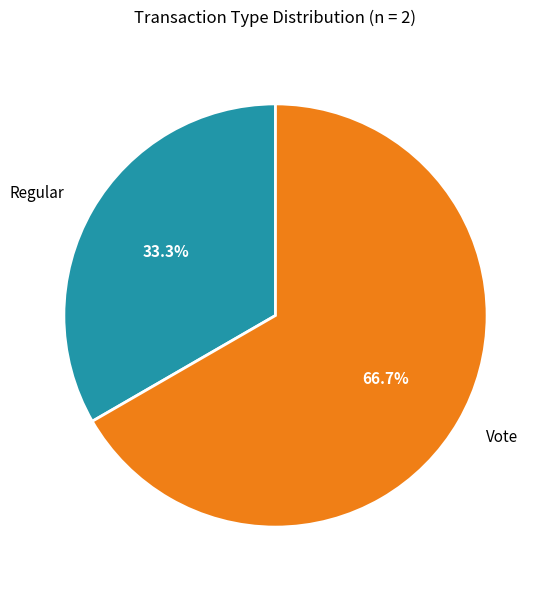

The Vote slice represents 74% of the pie. True or false?

False